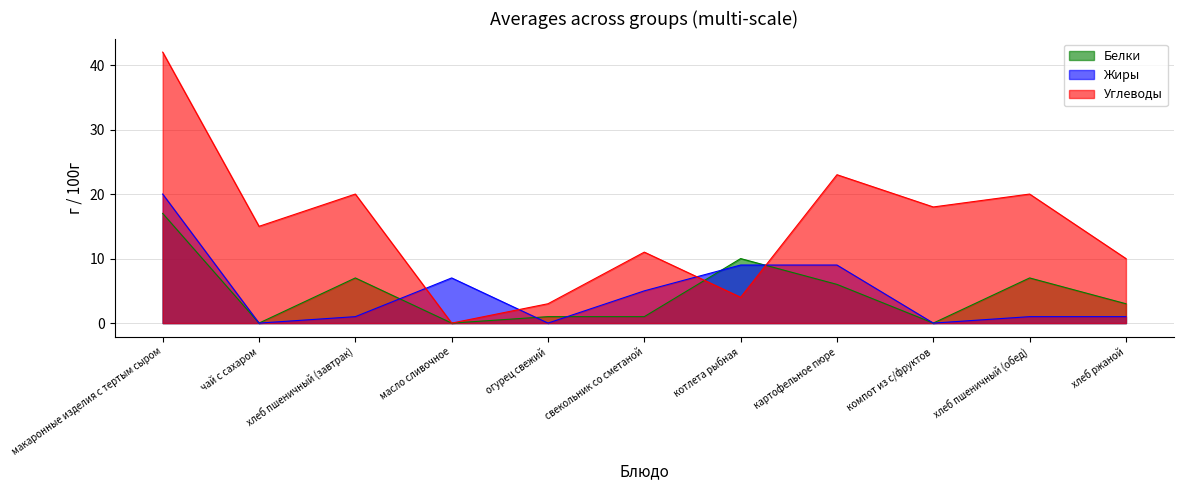

What position from the right is картофельное пюре?

4